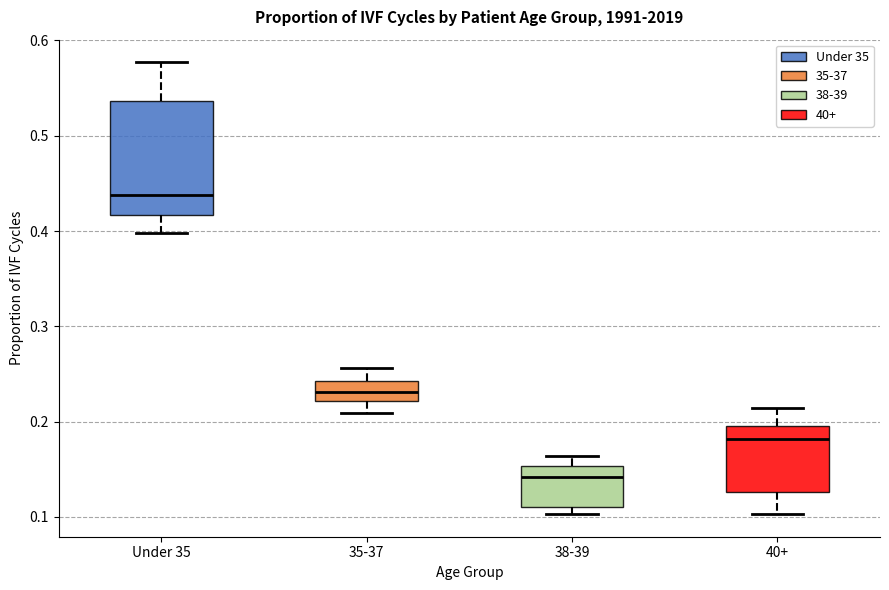

Reading left to right, transcribe this box plot: for each box, give where its median line is, the range the box spans, and where its two whiskers end, as read against the y-axis. The values are not printed on the chart, so give them approximately, as read against the axis.

Under 35: median 0.44, box 0.42 to 0.54, whiskers 0.40 to 0.58
35-37: median 0.23, box 0.22 to 0.24, whiskers 0.21 to 0.26
38-39: median 0.14, box 0.11 to 0.15, whiskers 0.10 to 0.16
40+: median 0.18, box 0.13 to 0.20, whiskers 0.10 to 0.21